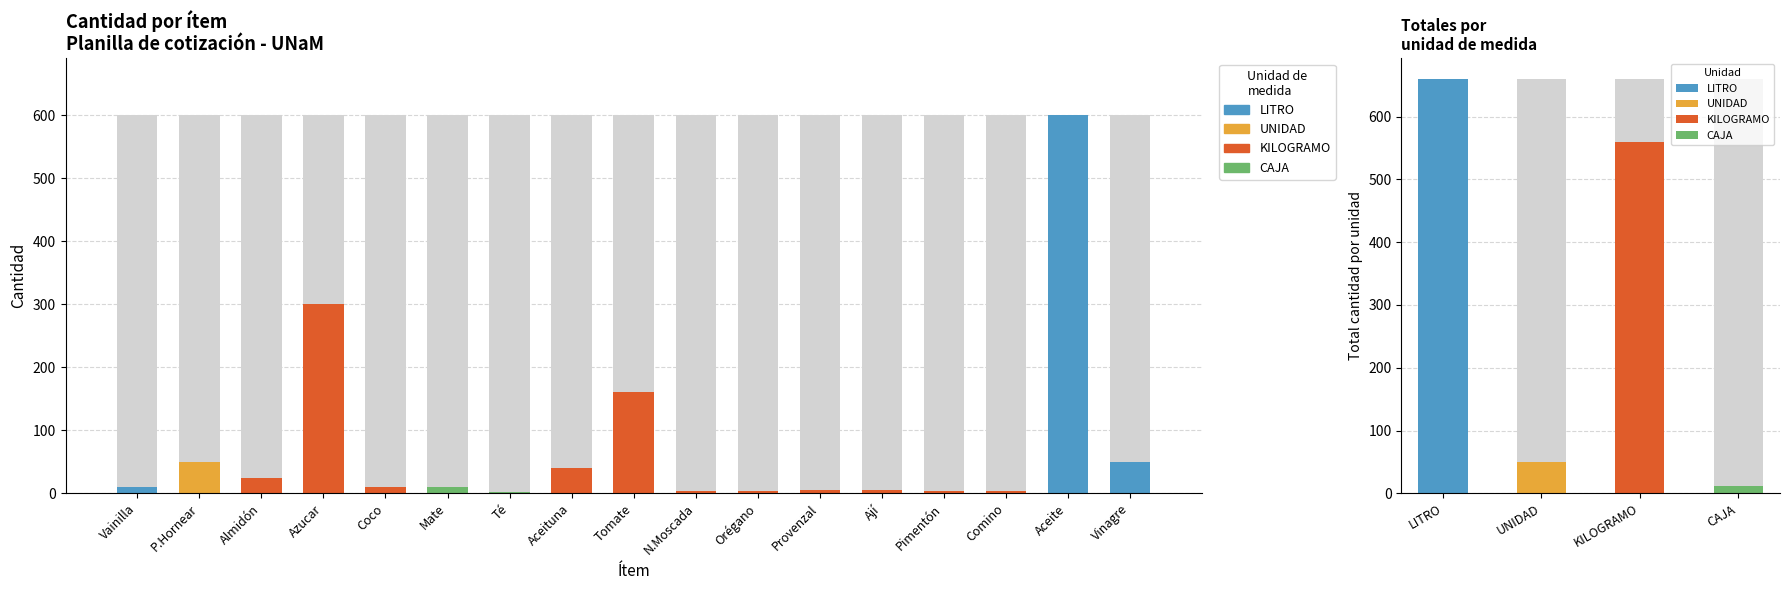

True or false: the data shows 10 at Coco rallado.

True